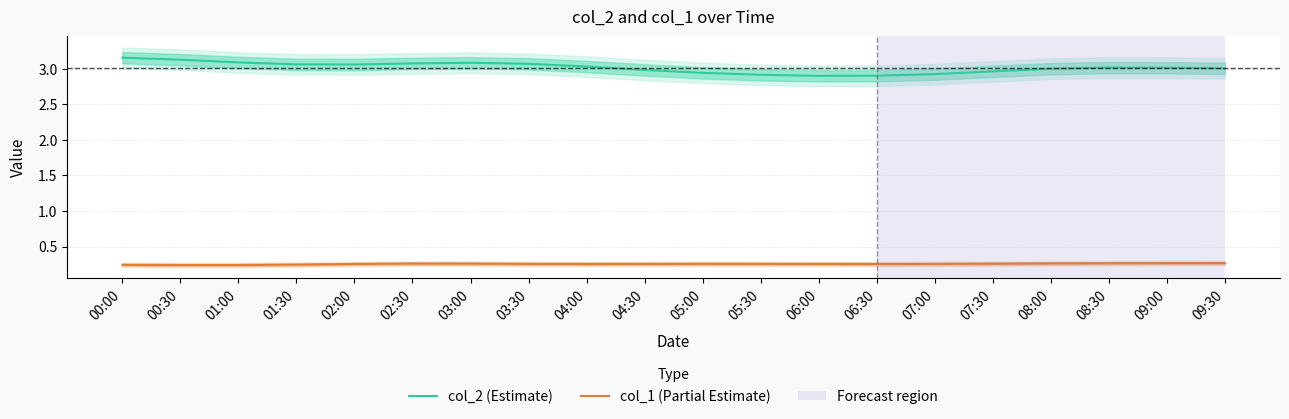

True or false: col_1 (Partial Estimate) and col_2 (Estimate) cross at least once.

False